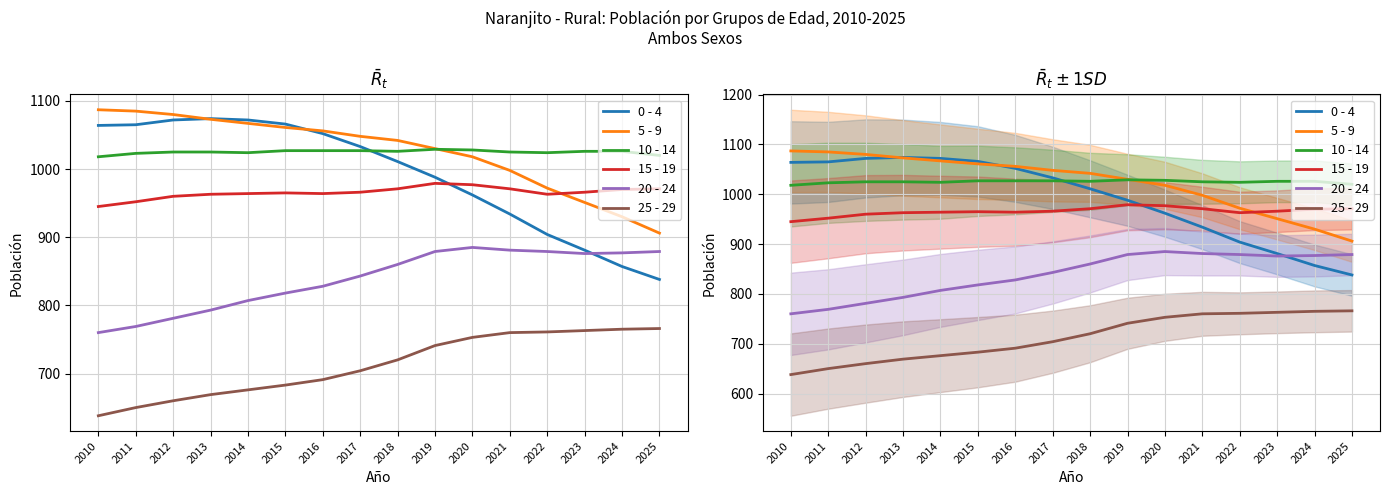

Is it true that 5 - 9 equals 1048 at 2017?

True